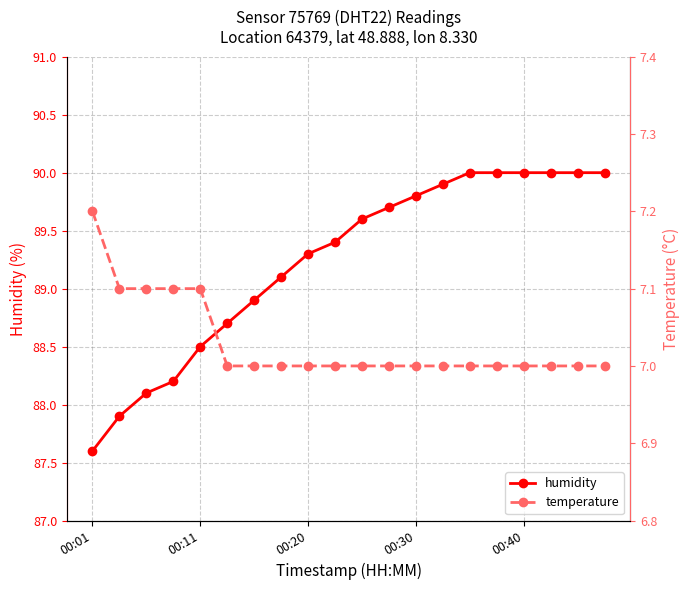

Which category has the highest value across all series?

14